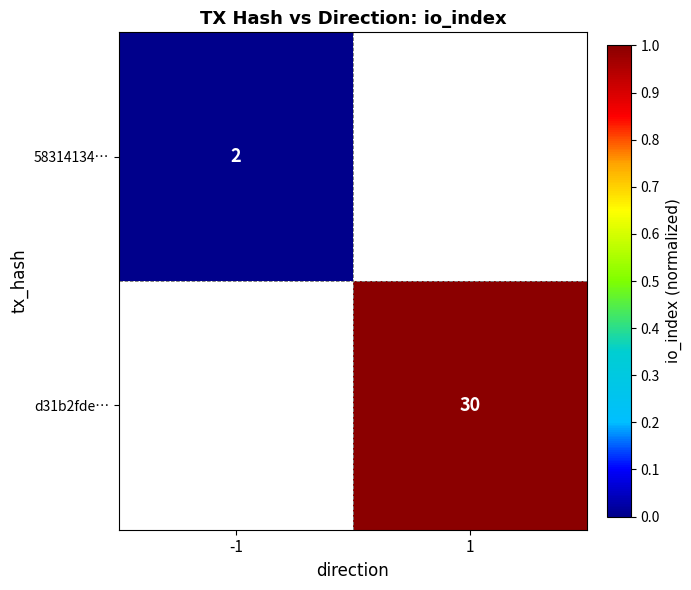

Which label corresponds to the smallest value in the chart?

-1